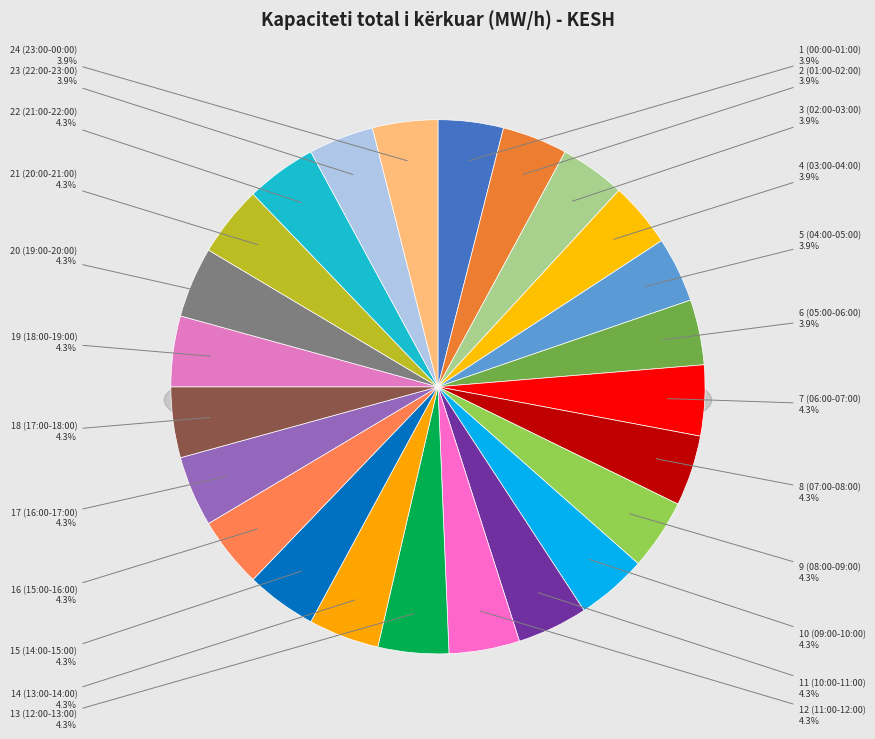

Count the number of slices in the pie.

24